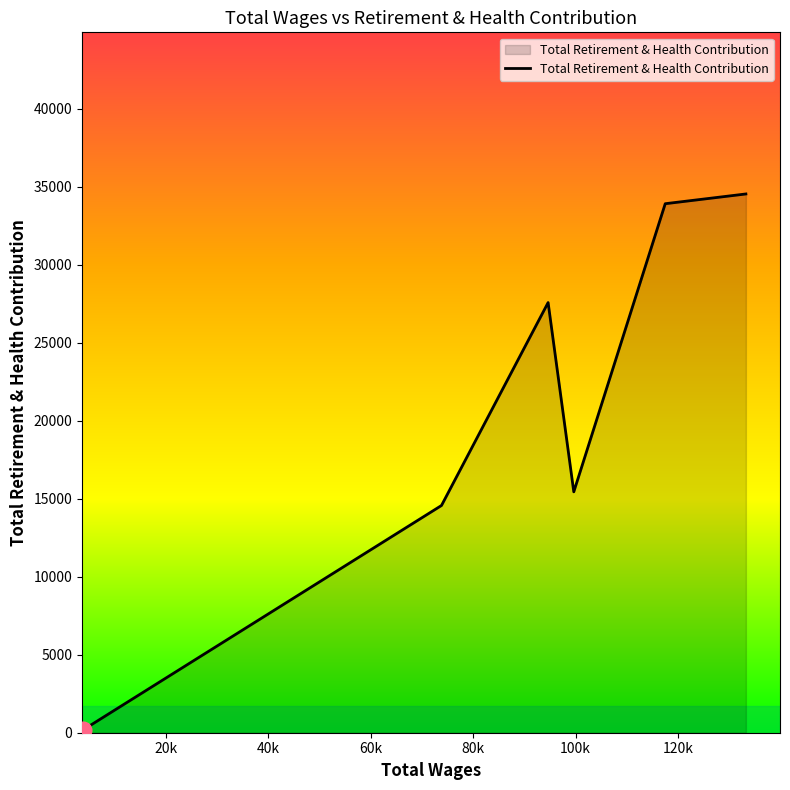

What is the maximum value shown in the chart?

34547